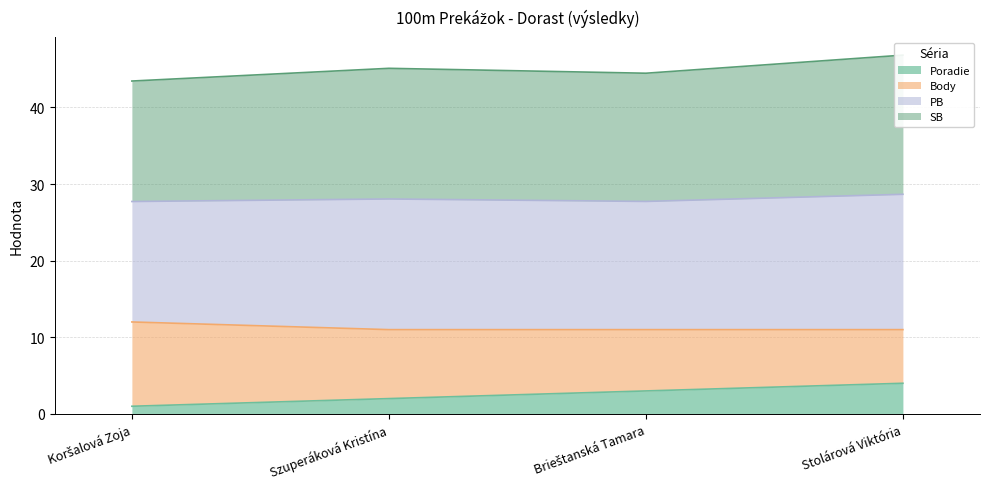

What is the highest value of the SB series?

46.8